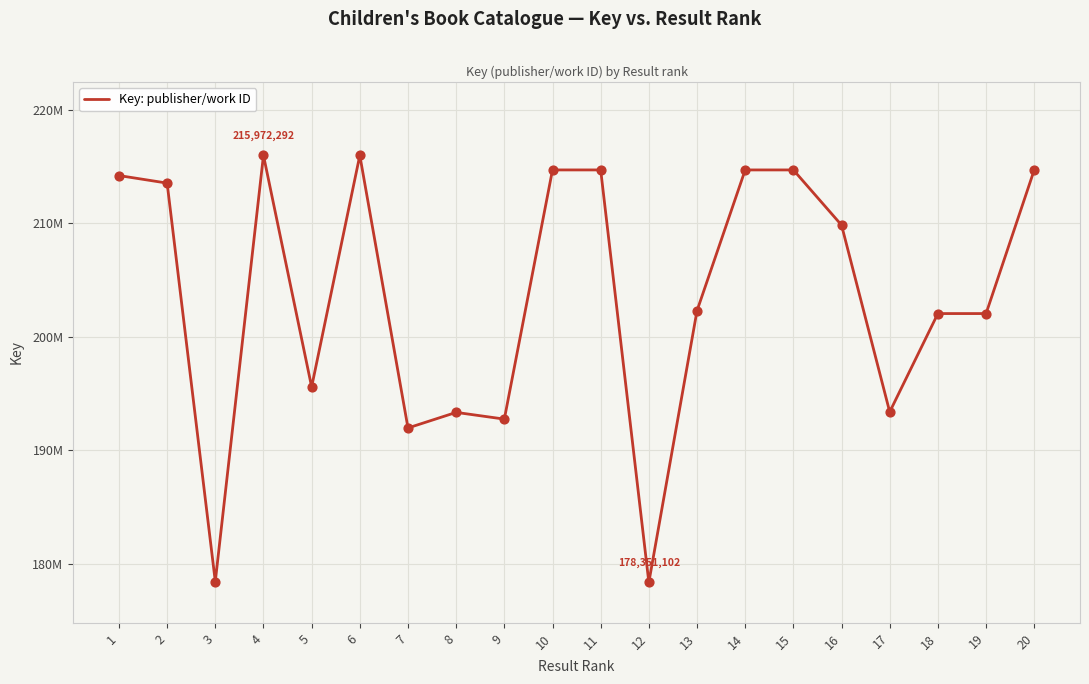

Does the chart have visible grid lines?

Yes